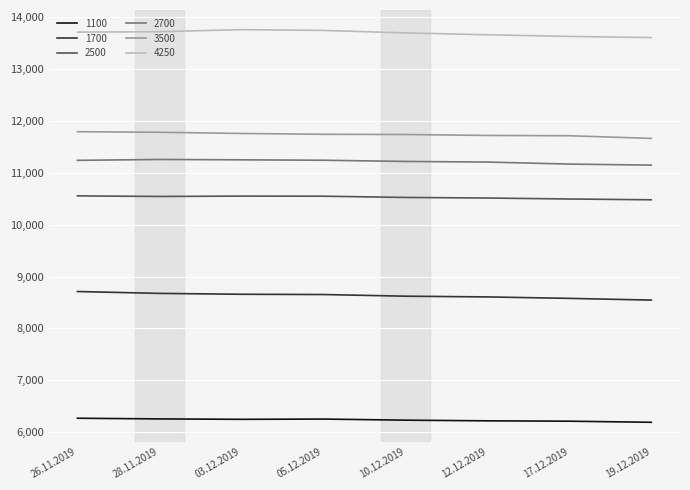

True or false: 3500 and 1700 intersect in this chart.

False